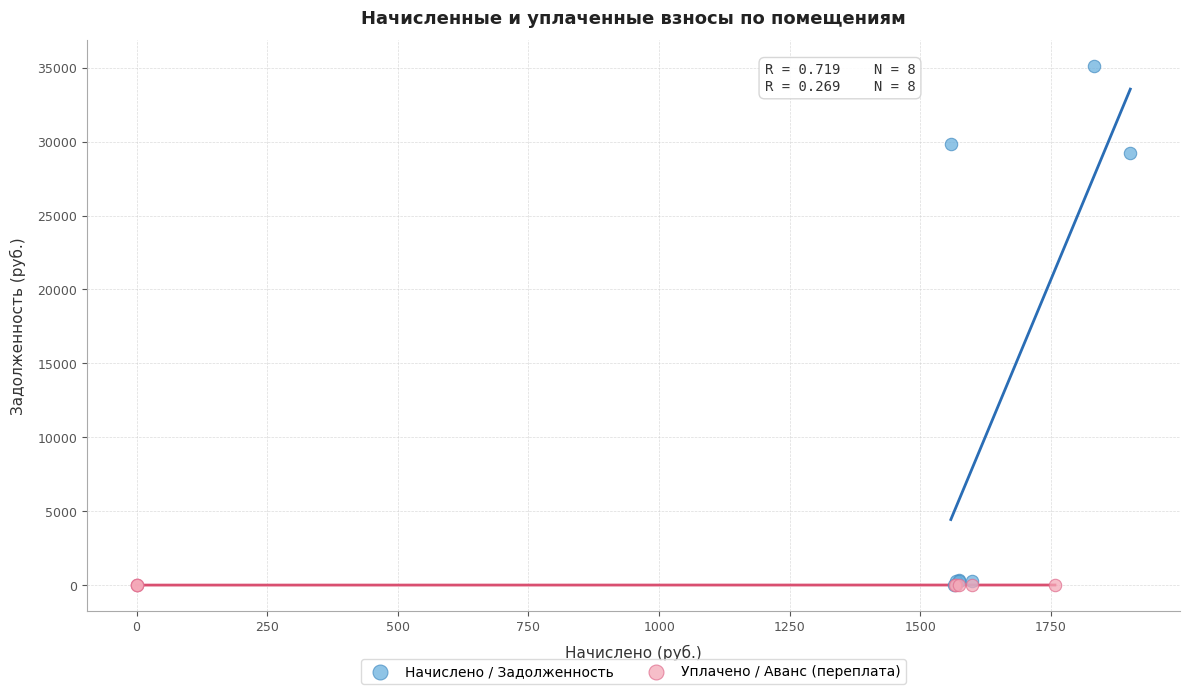

Which series has the widest spread of Y values?

Начислено / Задолженность